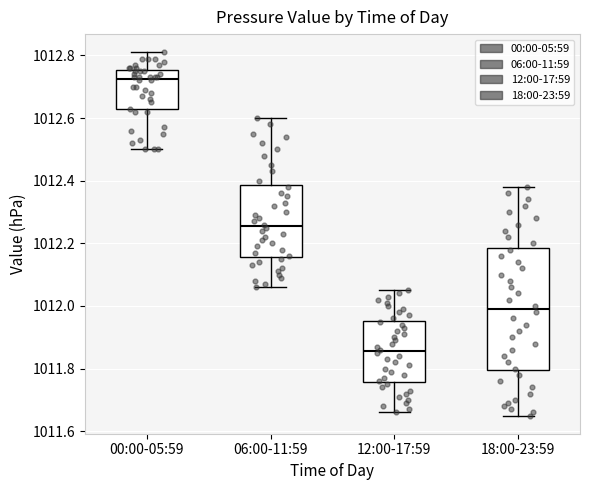

Where does the upper whisker of the box for 06:00-11:59 end on the y-axis? The values are not printed on the chart, so give them approximately, as read against the axis.

1012.60